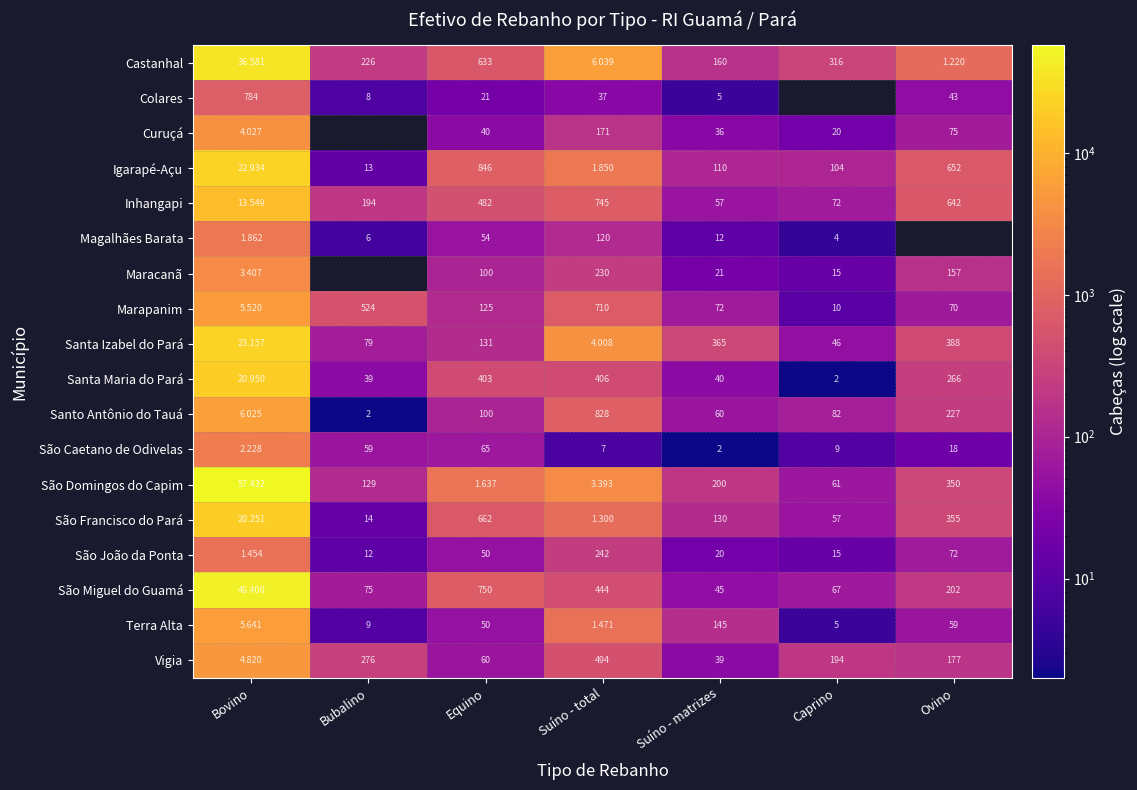

At how many categories does at least one series exceed 52671?

1